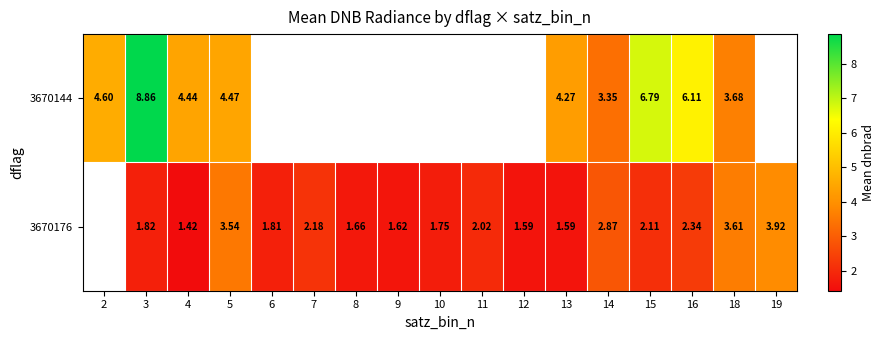

The 3670144 series shows 1.7 at 2. True or false?

False